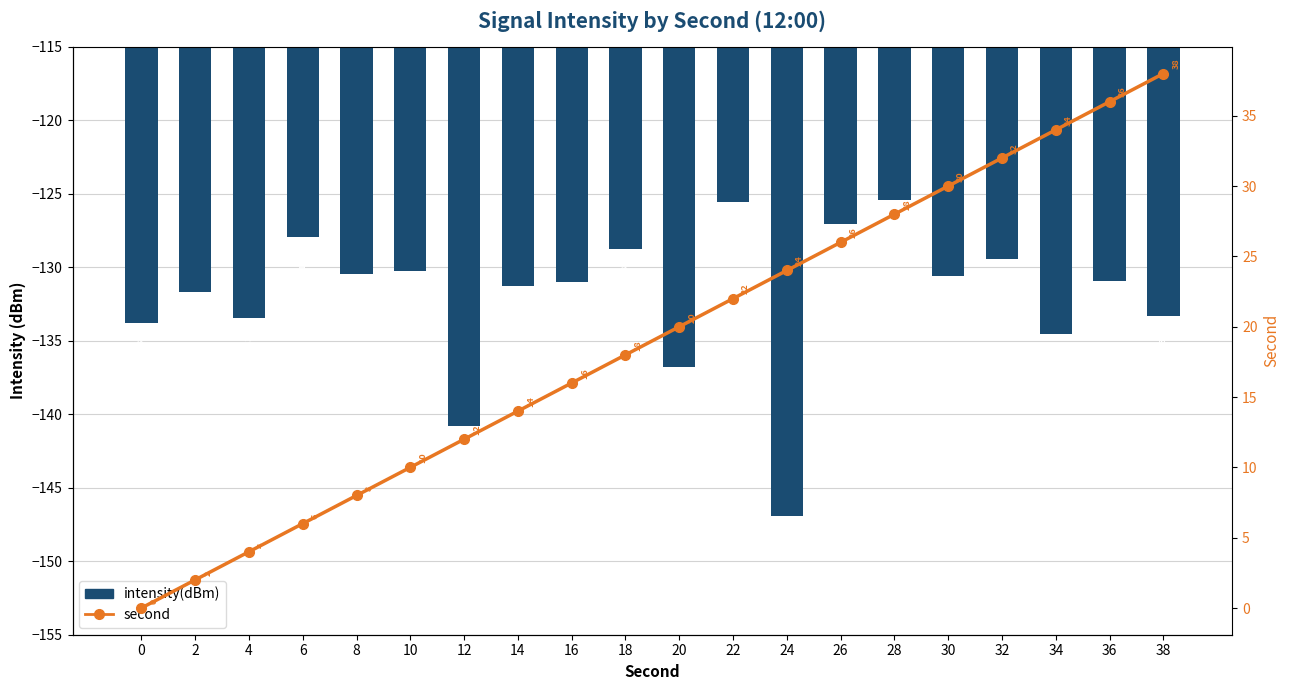

Which category has the highest value across all series?

38